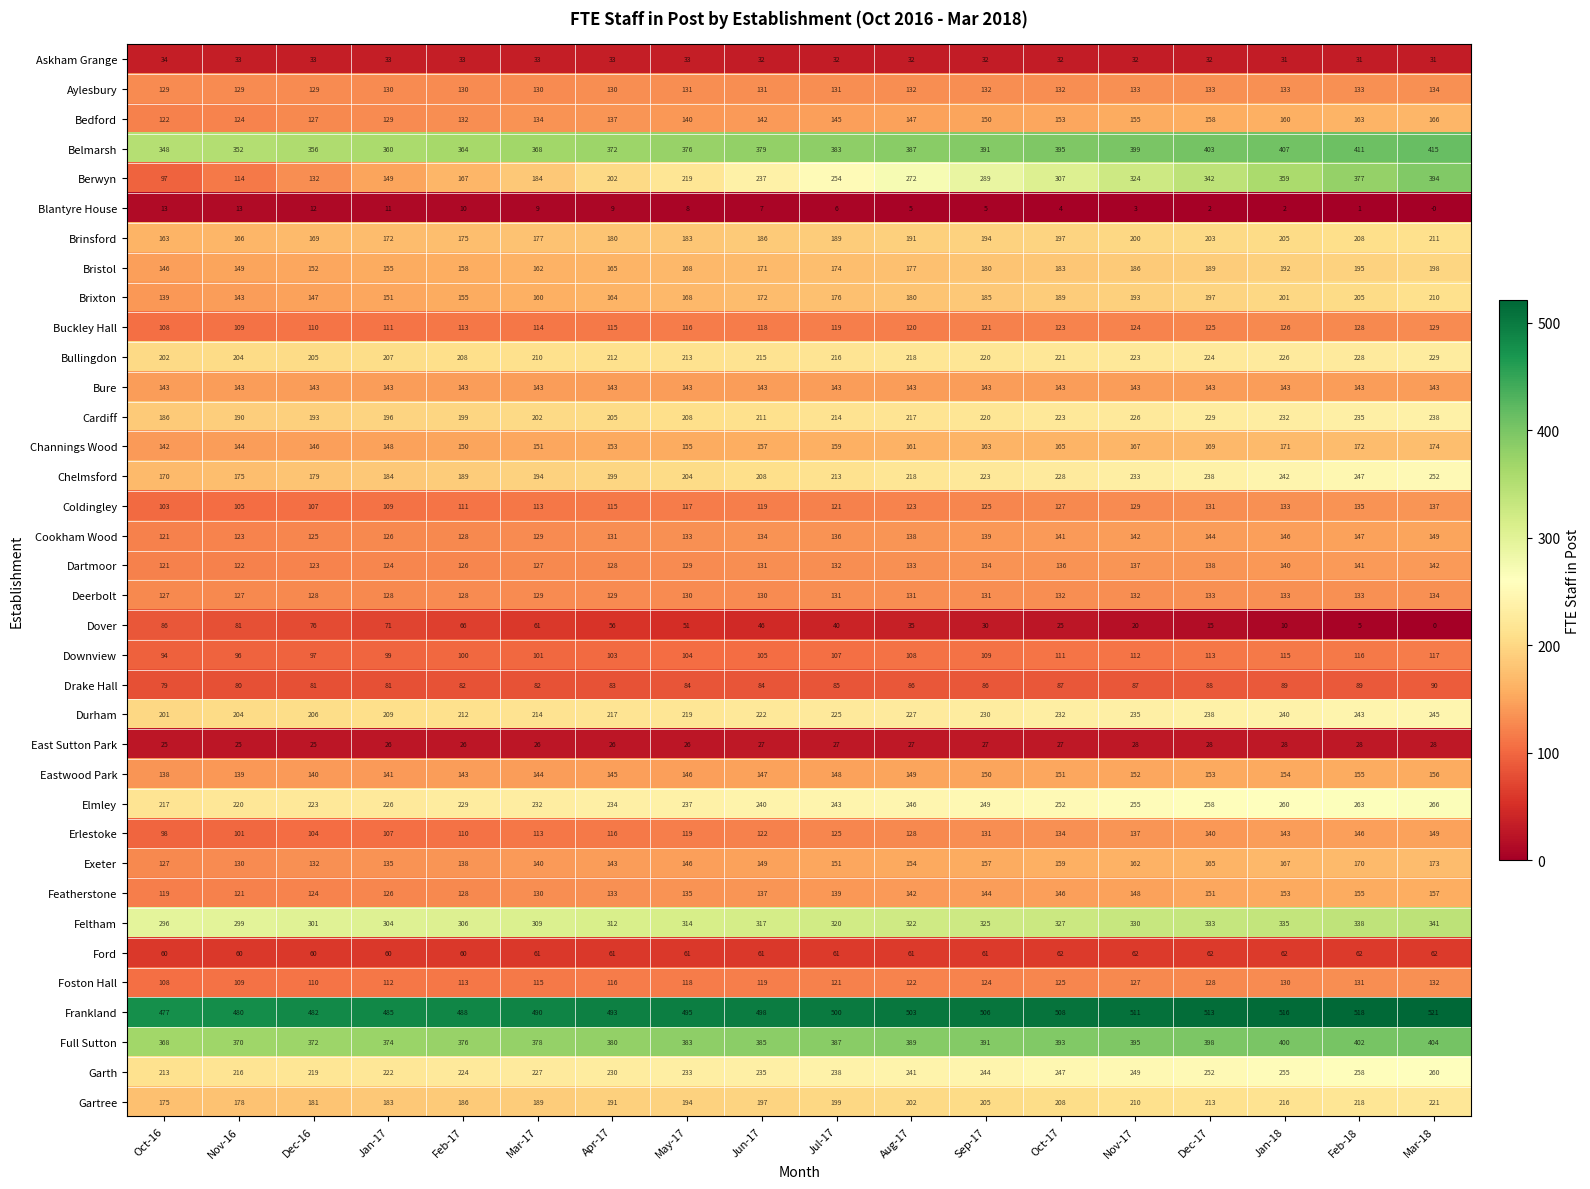

Read the Aylesbury value at Mar-17.

130